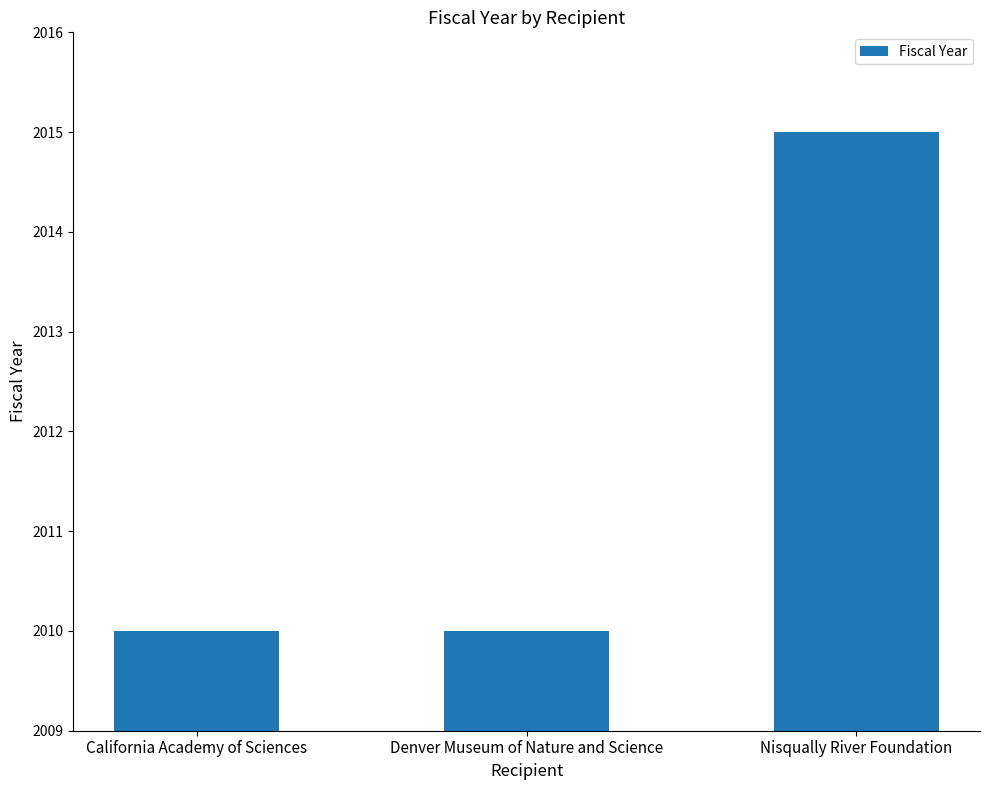

What is the smallest value displayed?

2010